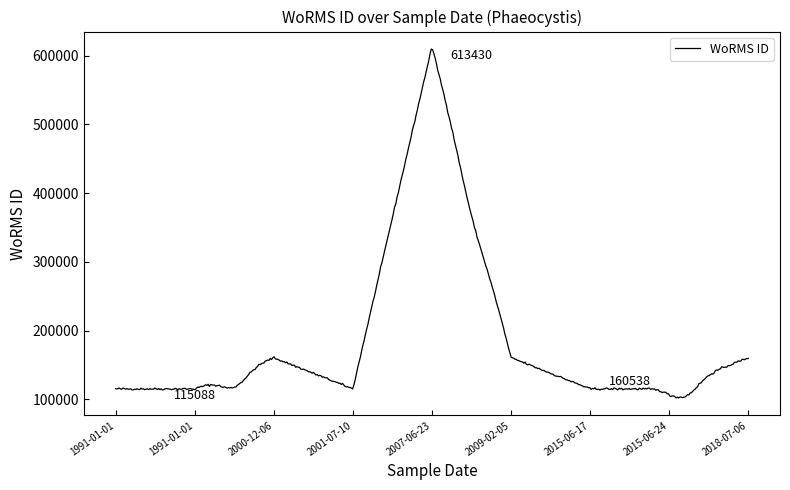

What is the difference between the maximum and minimum values?

507728.4